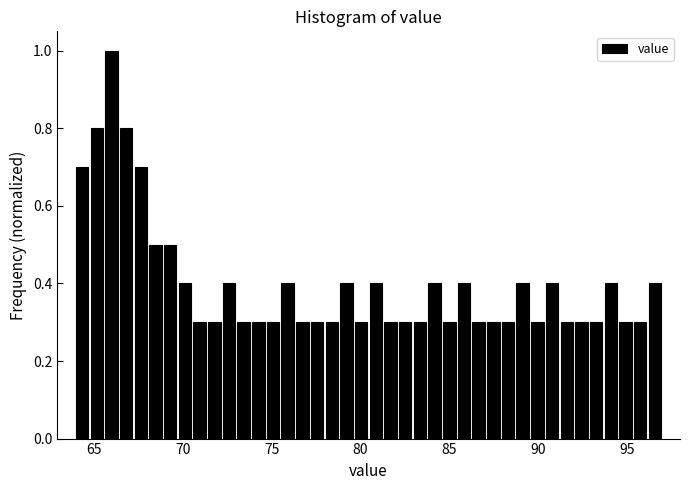

Around what value on the x-axis is the tallest bar? Give the approximate position of its centre, as read against the axis.

66.0